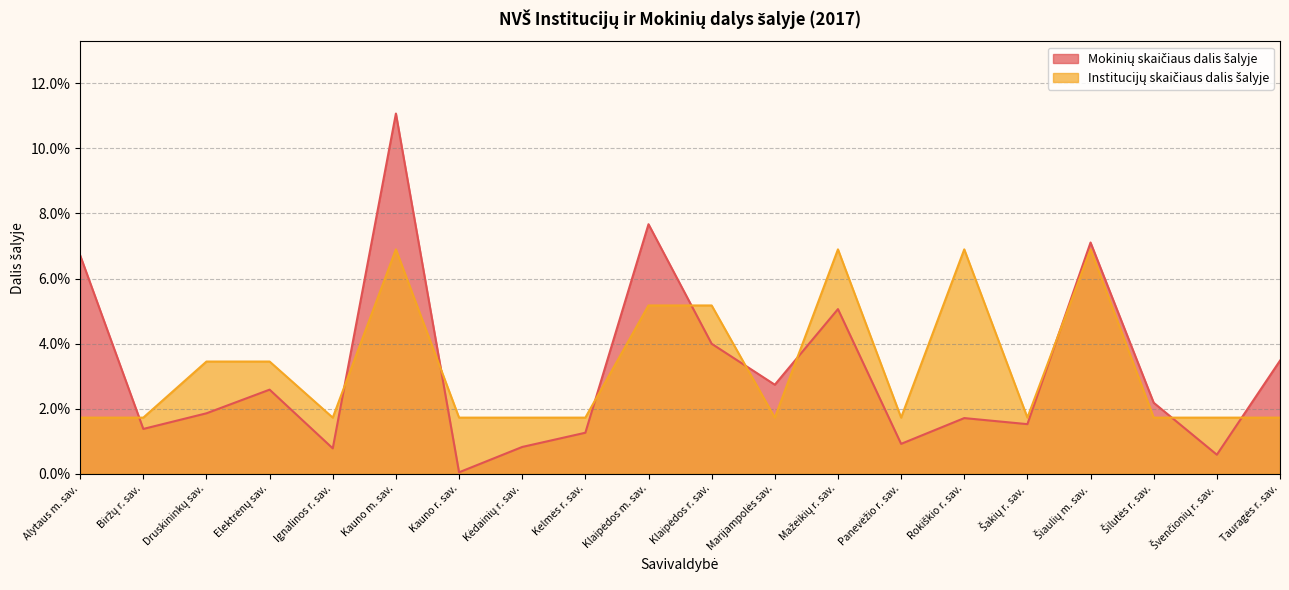

Does the chart display data point markers on the line(s)?

No